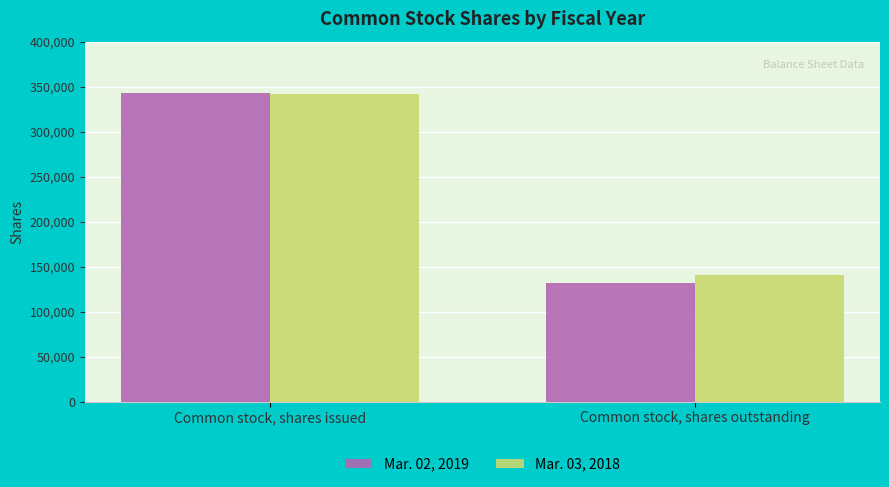

How many series are shown in this chart?

2